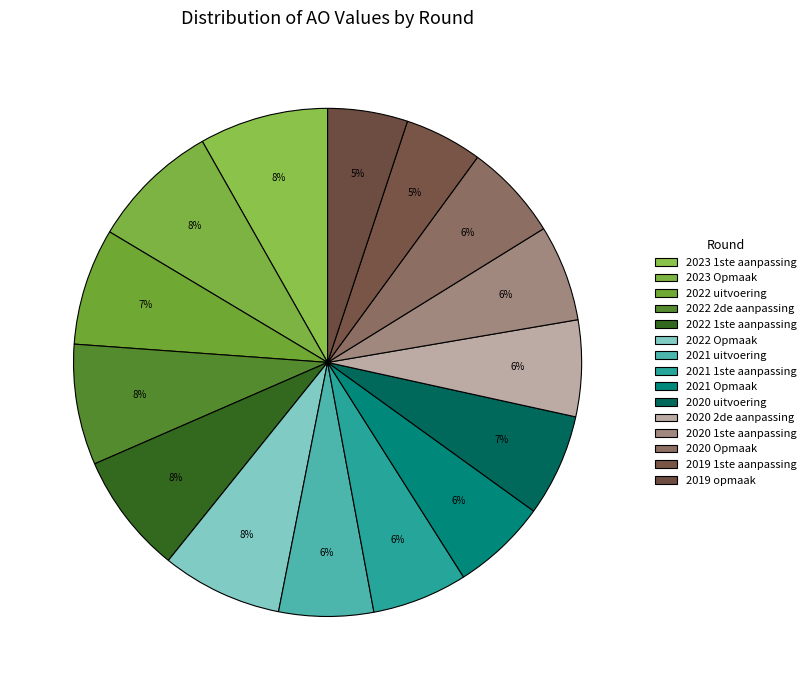

To the nearest percent, what percentage of the pie is 2022 Opmaak?

8%